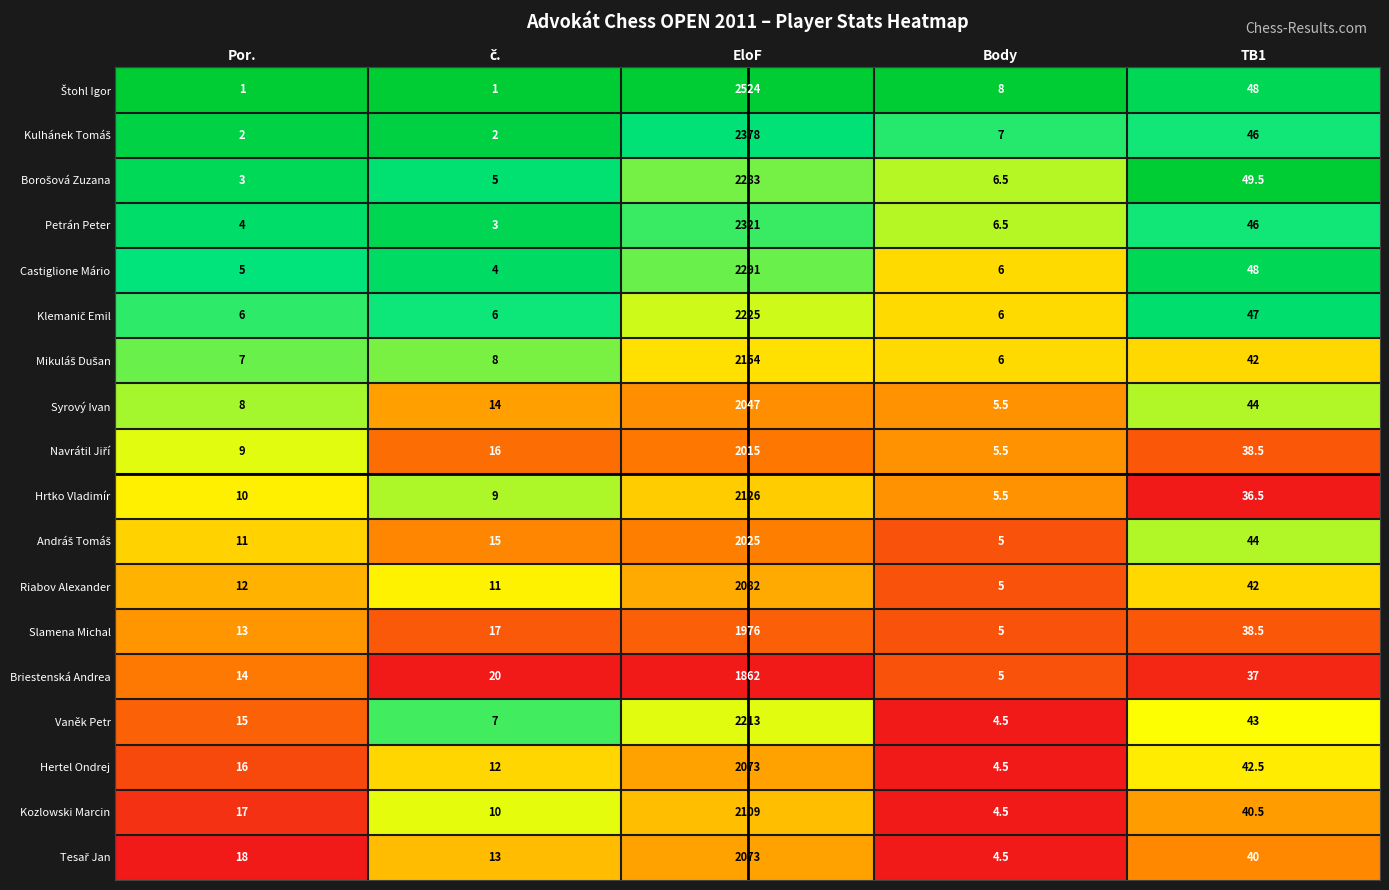

Which category has the lowest value in the Slamena Michal series?

Body